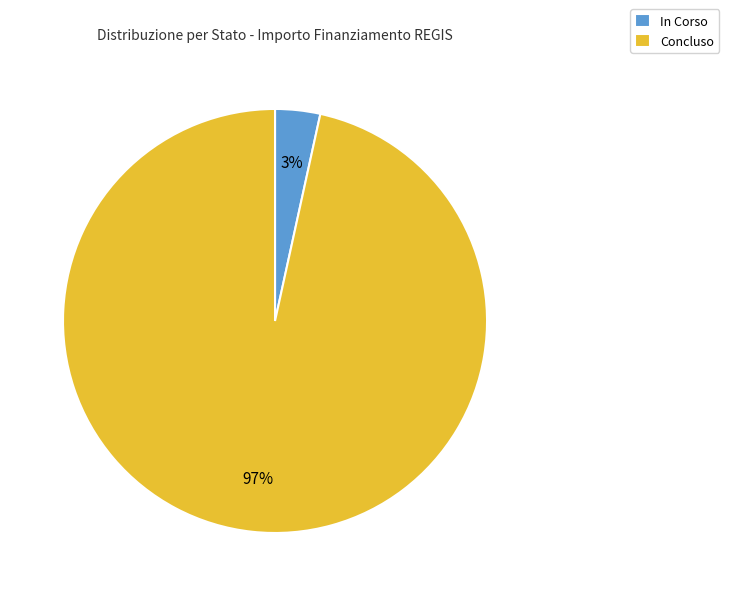

Is the sum of In Corso and Concluso greater than half?

Yes